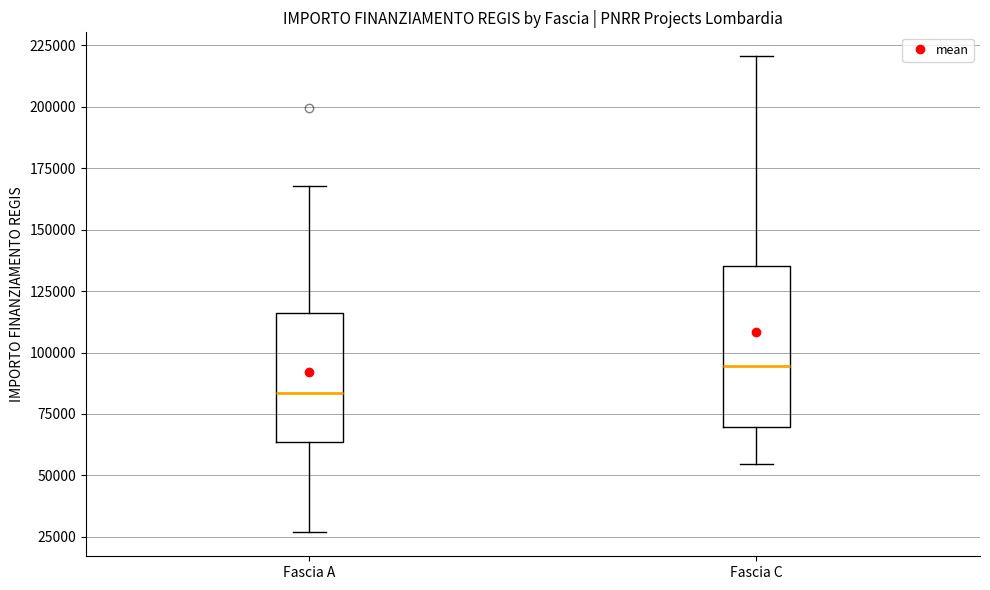

Reading left to right, read every box against the y-axis: the position of its median line, the range the box covers, and the ends of its whiskers. The values are not printed on the chart, so give them approximately, as read against the axis.

Fascia A: median 85000, box 65000 to 115000, whiskers 25000 to 170000
Fascia C: median 95000, box 70000 to 135000, whiskers 55000 to 220000